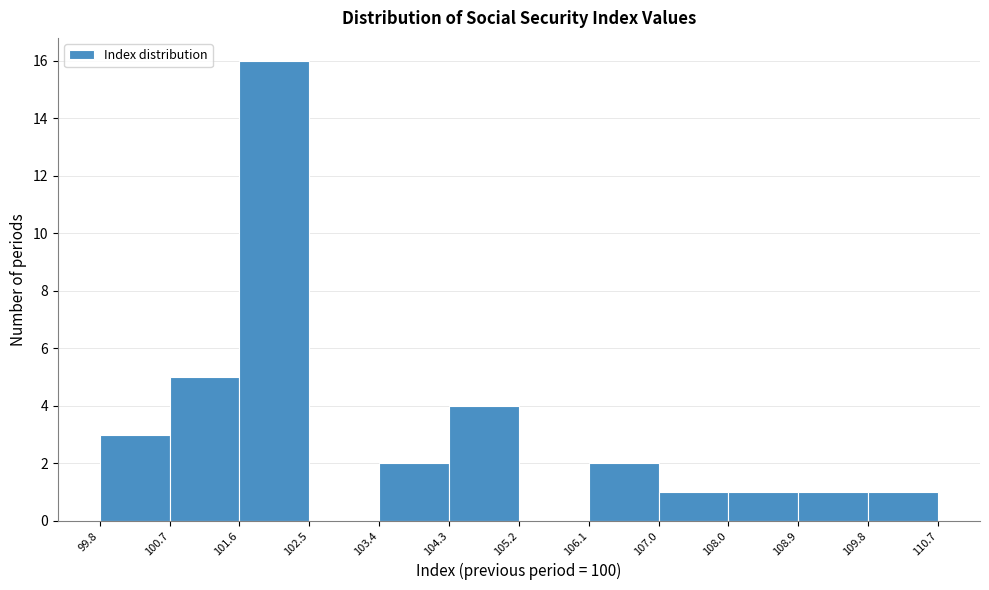

Reading left to right, list every bar in this chart as the range it spans on the x-axis followed by its height. The values are not printed on the chart, so give them approximately, as read against the axis.

99.8 to 100.7: 3
100.7 to 101.6: 5
101.6 to 102.5: 16
102.5 to 103.4: 0
103.4 to 104.3: 2
104.3 to 105.2: 4
105.2 to 106.1: 0
106.1 to 107.0: 2
107.0 to 108.0: 1
108.0 to 108.9: 1
108.9 to 109.8: 1
109.8 to 110.7: 1